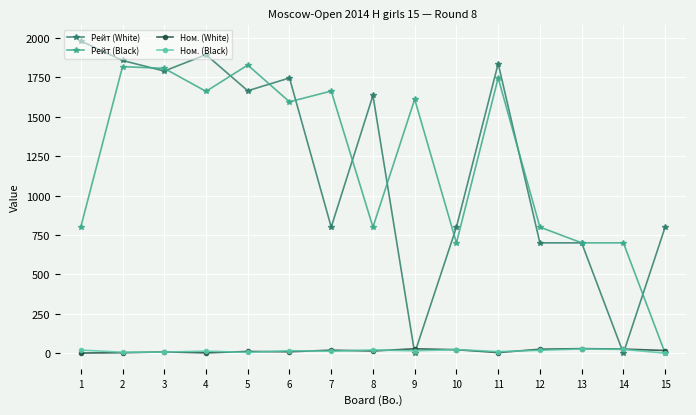

What is the value of the Ном. (White) point at the 12th from the left?

25